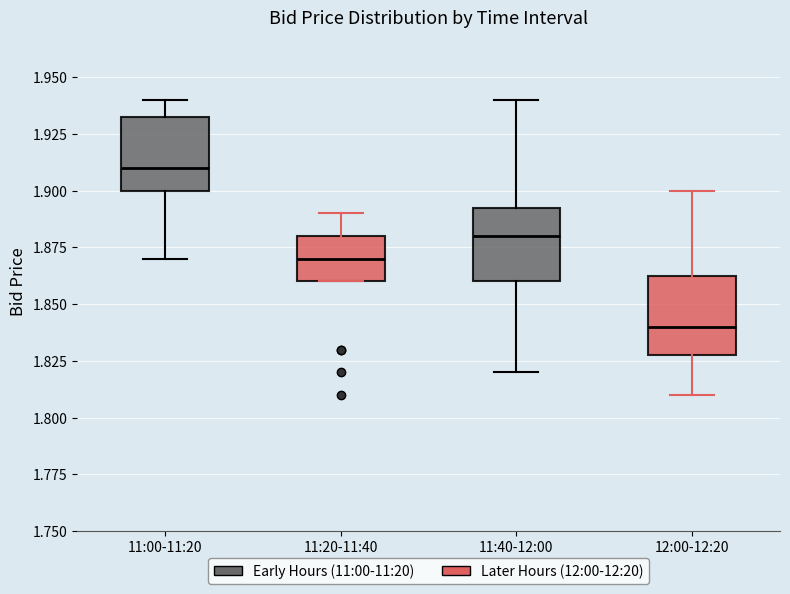

Reading left to right, read every box against the y-axis: the position of its median line, the range the box covers, and the ends of its whiskers. The values are not printed on the chart, so give them approximately, as read against the axis.

11:00-11:20: median 1.910, box 1.900 to 1.935, whiskers 1.870 to 1.940
11:20-11:40: median 1.870, box 1.860 to 1.880, whiskers 1.860 to 1.890
11:40-12:00: median 1.880, box 1.860 to 1.895, whiskers 1.820 to 1.940
12:00-12:20: median 1.840, box 1.830 to 1.865, whiskers 1.810 to 1.900